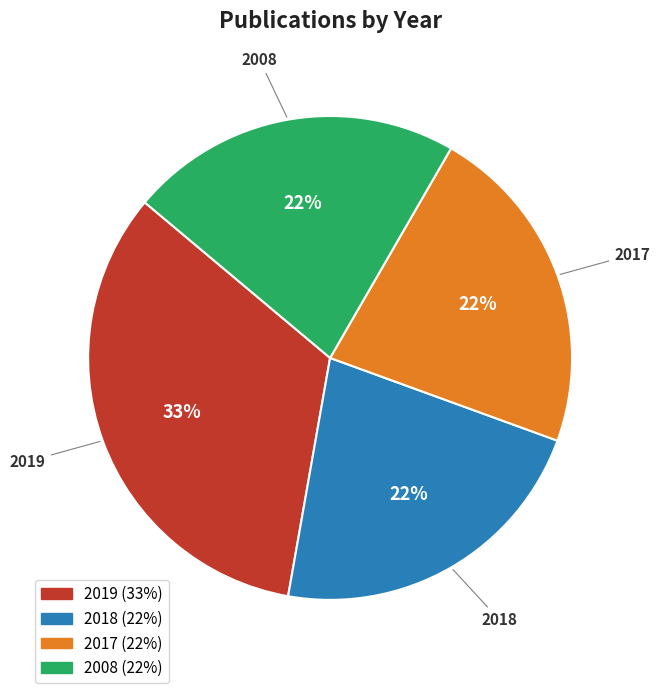

Does 2008 account for over 50% of the chart?

No